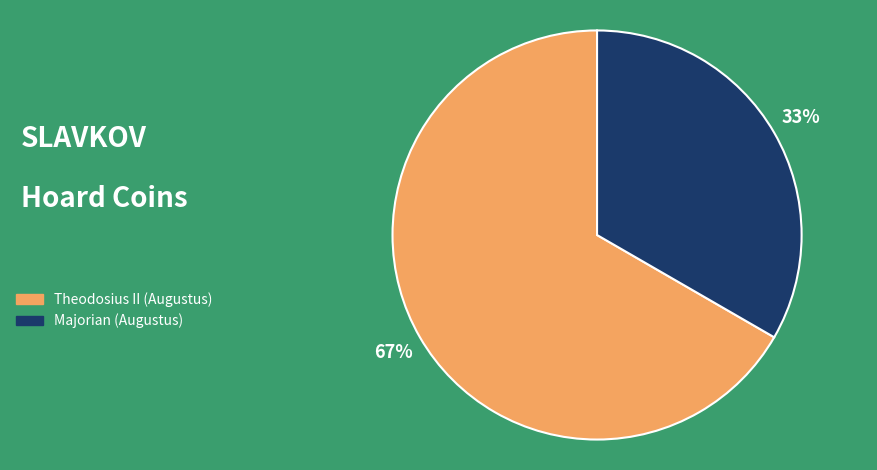

Rank the categories by value from lowest to highest.

Majorian (Augustus), Theodosius II (Augustus)